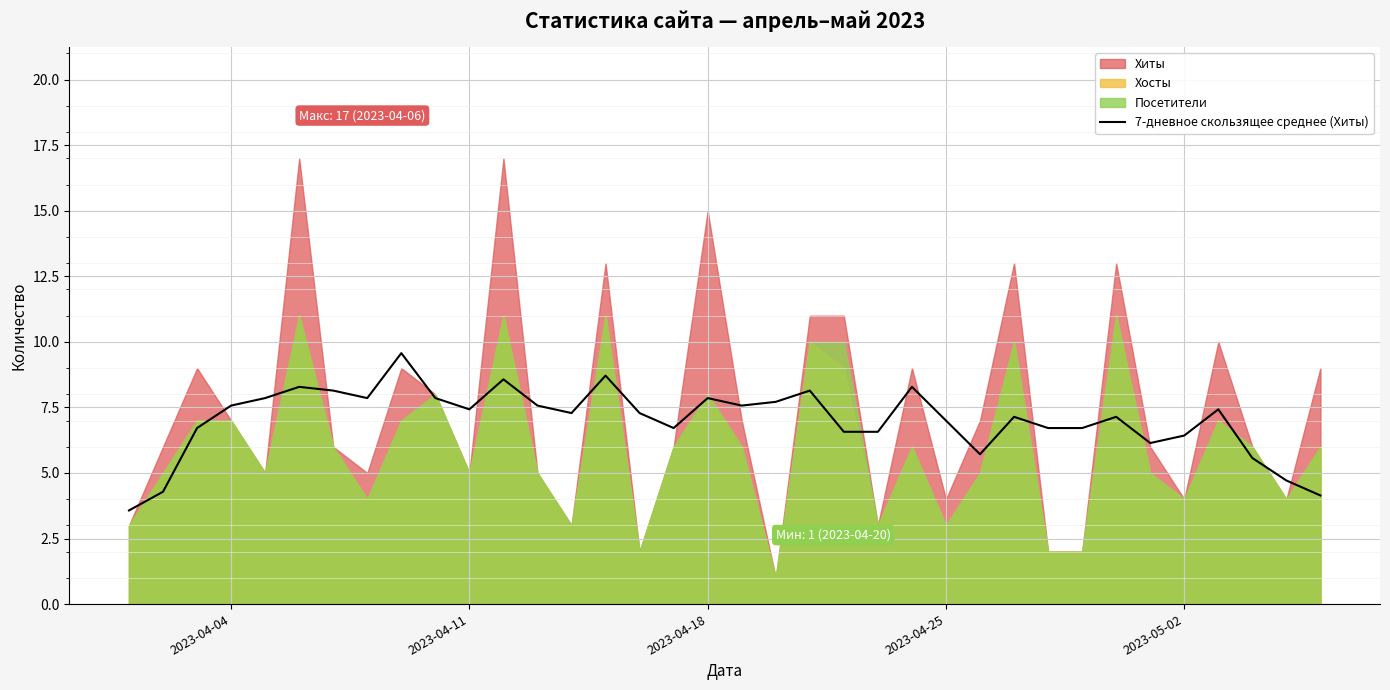

True or false: 7-дневное скользящее среднее (Хиты) has a value of 7.0 at 2023-04-25.

True